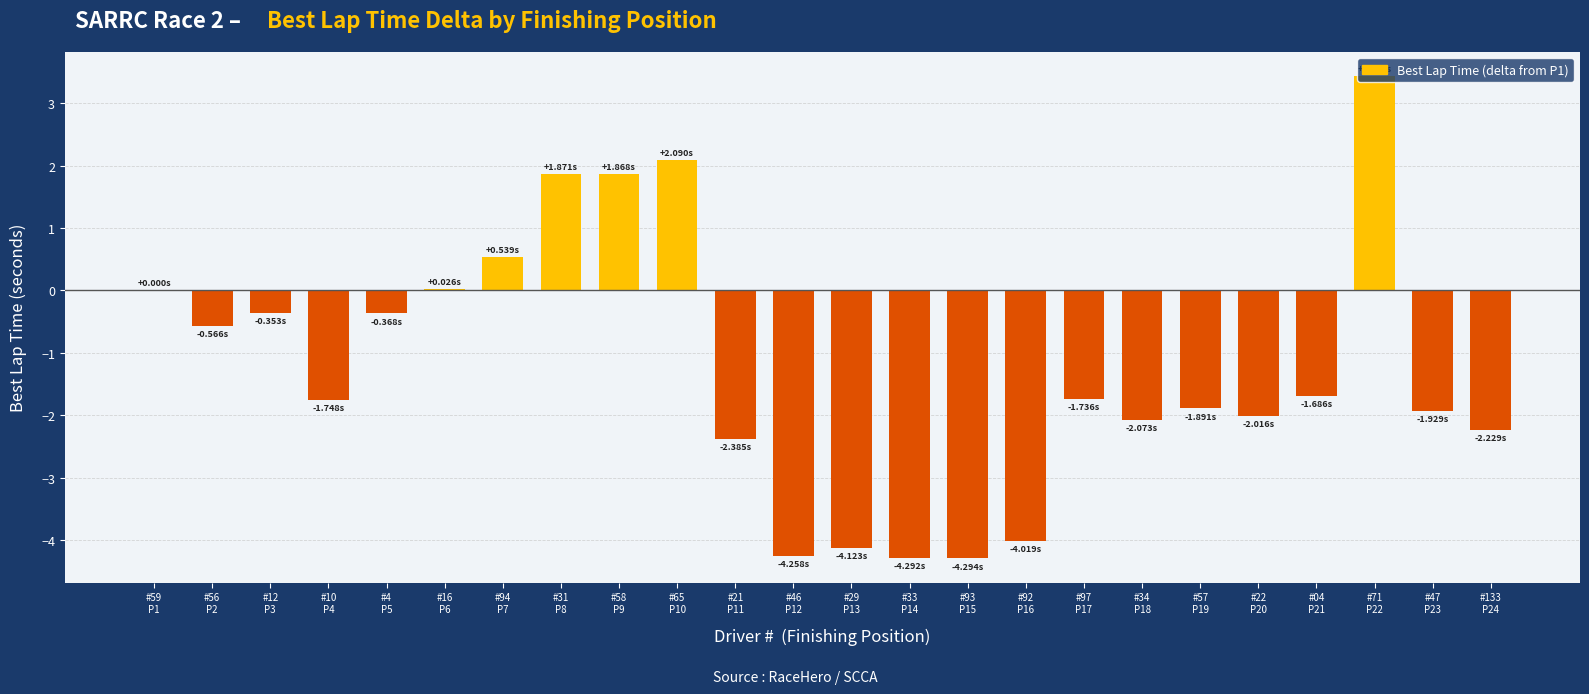

Count the number of values greater than -1.

10